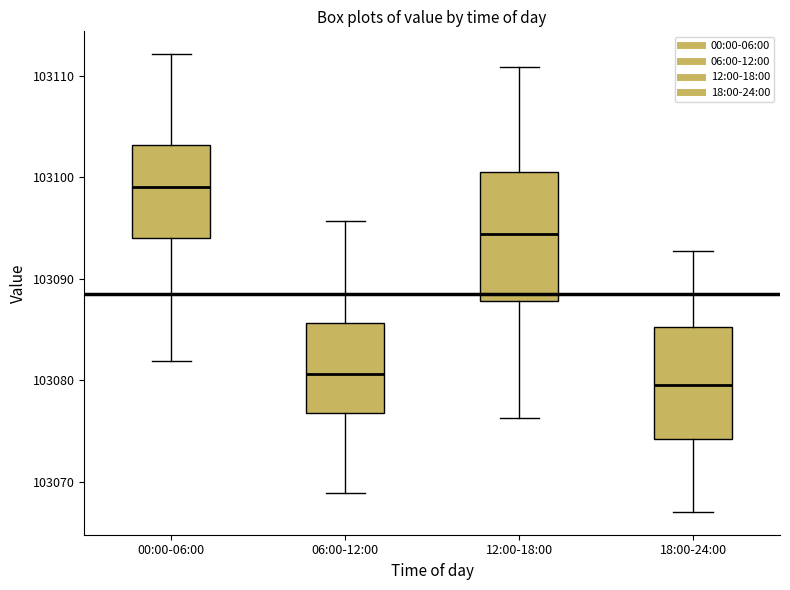

Comparing the boxes themselves (not the whiskers), which one is the tallest?

12:00-18:00